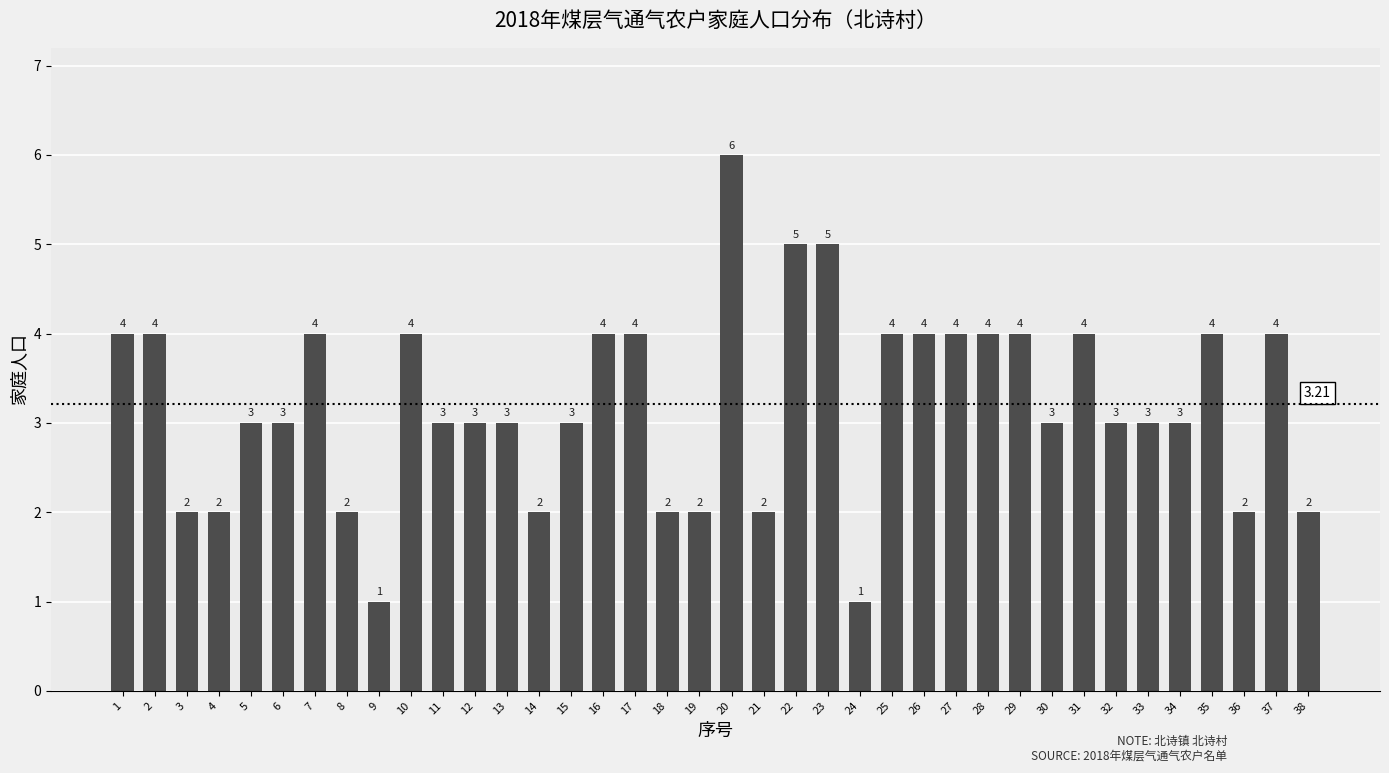

What is the value of the 25th bar from the left?

4